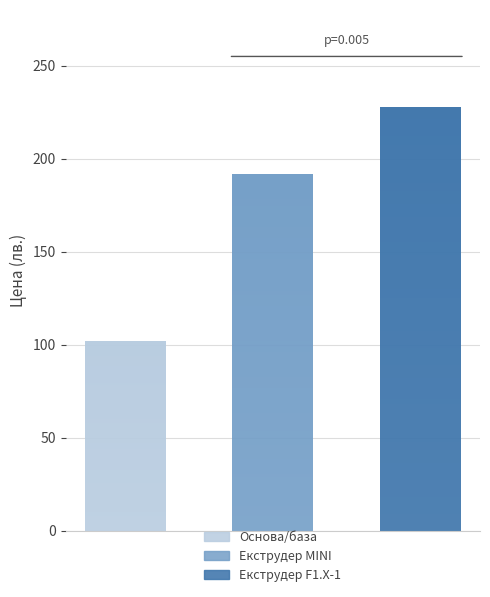

How many data points are above 192?

1